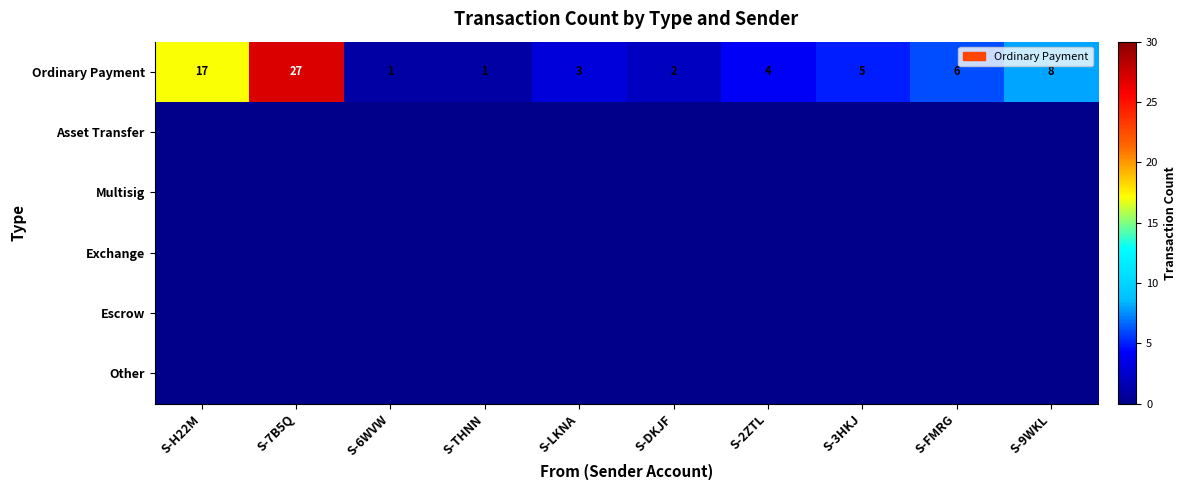

Which has a higher value, S-7B5Q or S-FMRG?

S-7B5Q